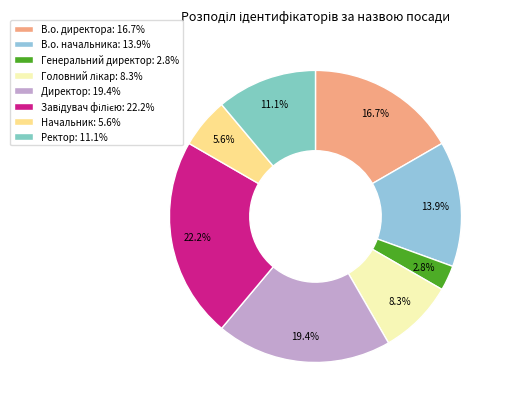

Count the number of slices in the pie.

8